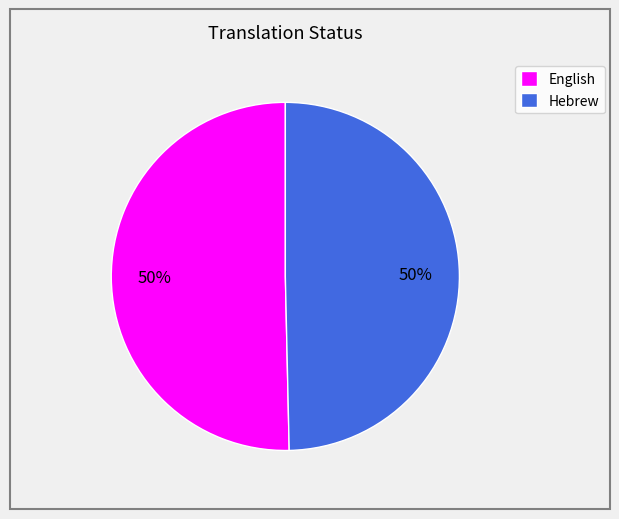

Is it true that Hebrew is 58% of the pie?

False